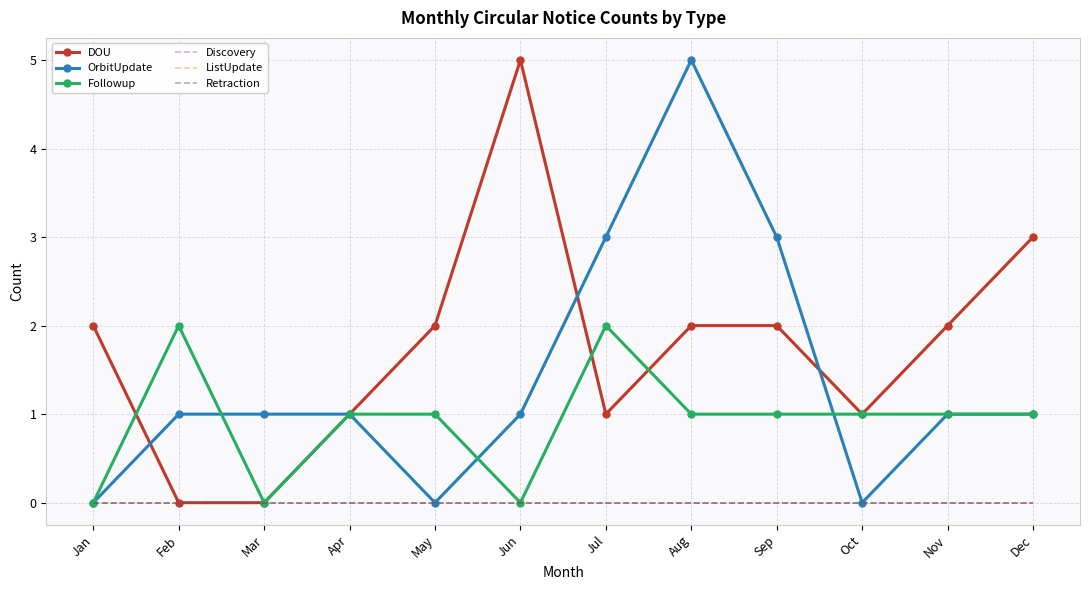

True or false: Retraction and Discovery cross at least once.

False